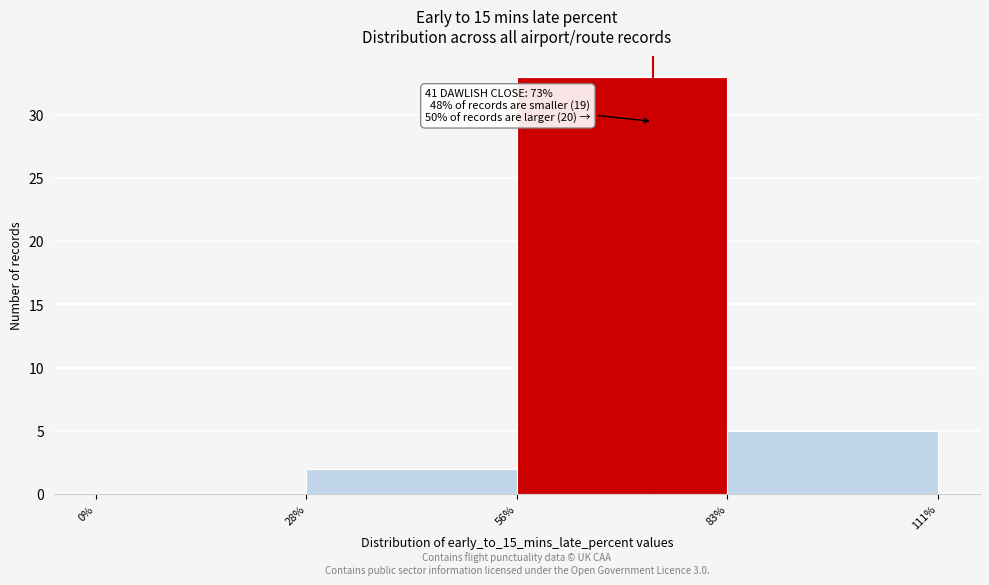

Over which range of the x-axis is the bar tallest?

56% to 83%